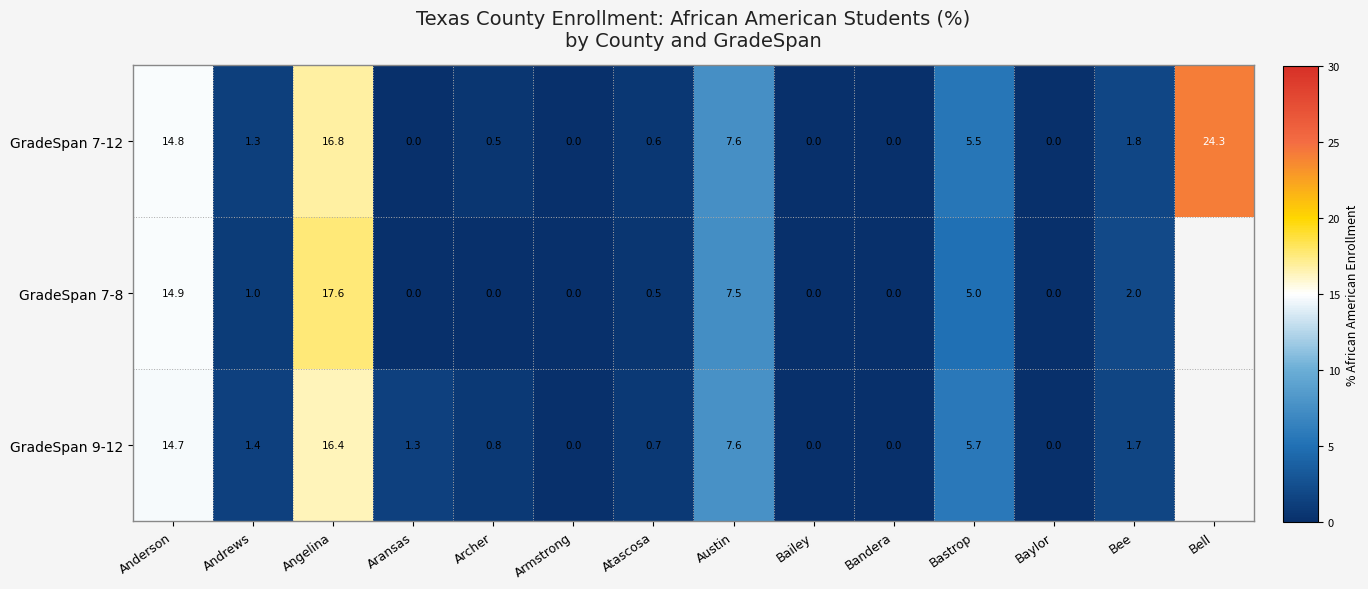

At how many categories does at least one series exceed 1?

8